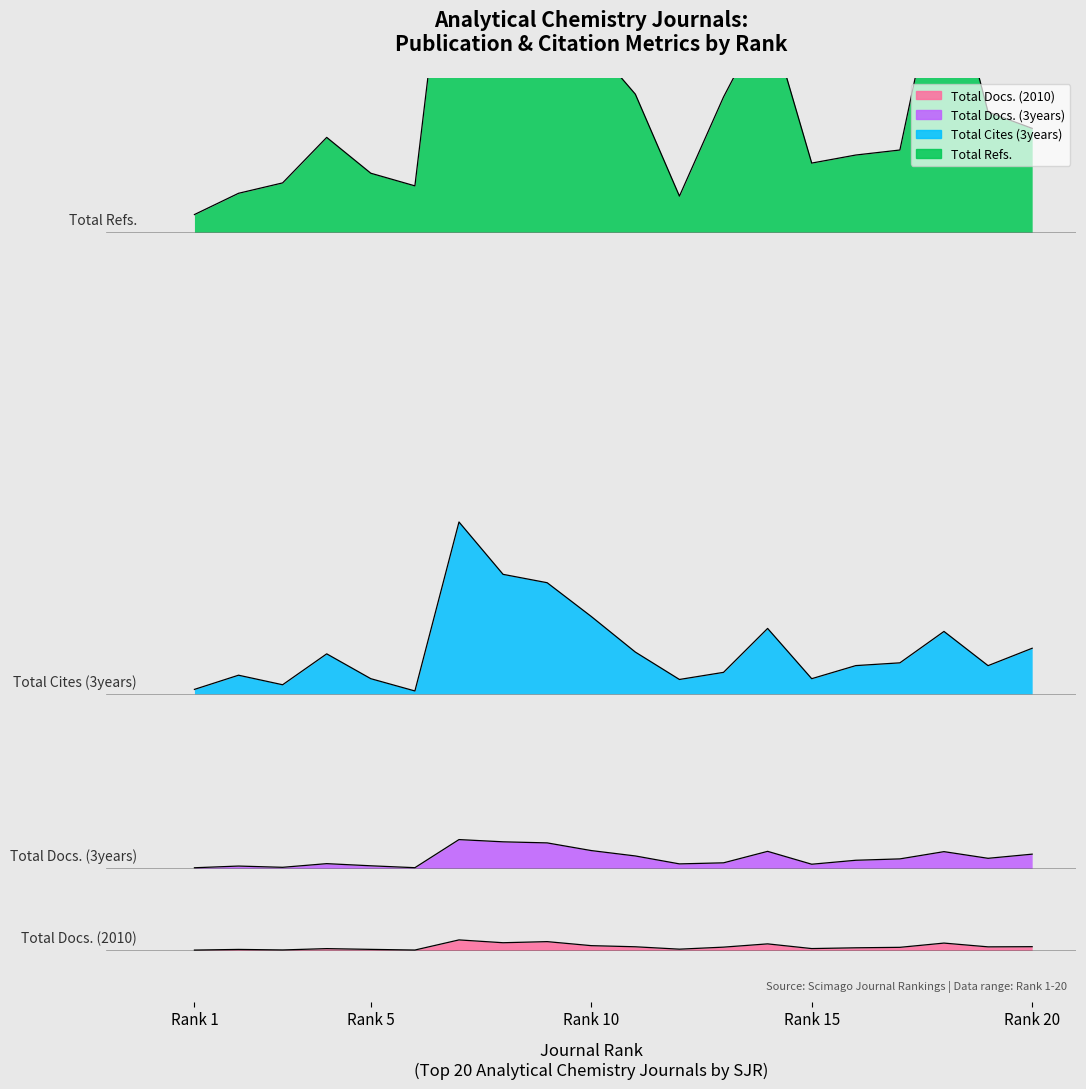

Where is the first local maximum for Total Cites (3years)?

Rank 2